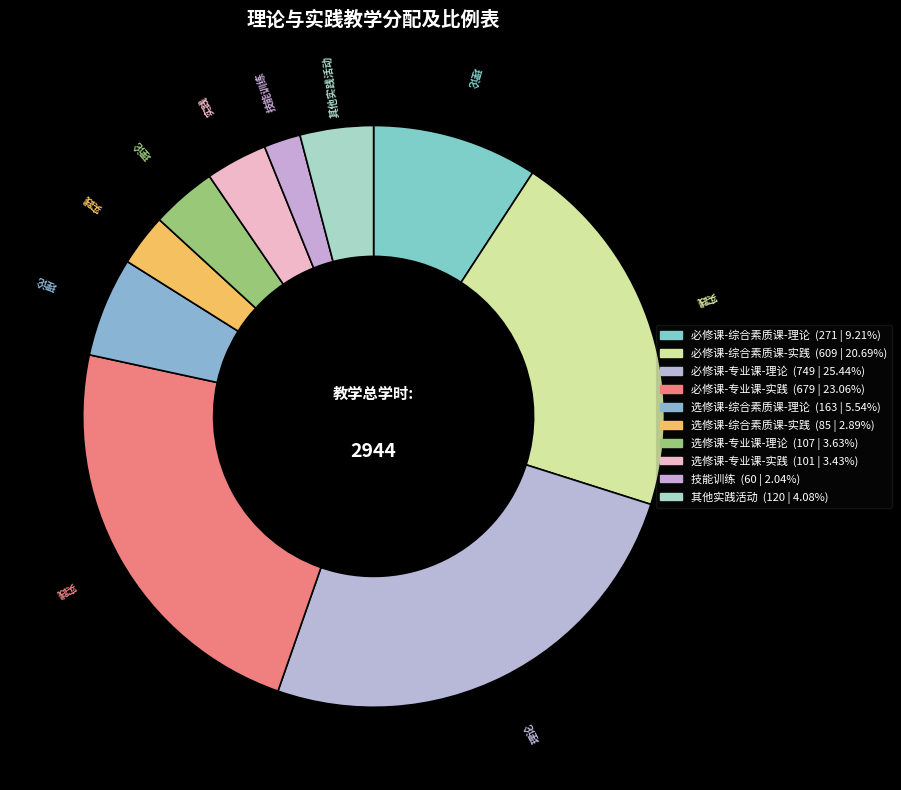

How many segments does this pie chart have?

10